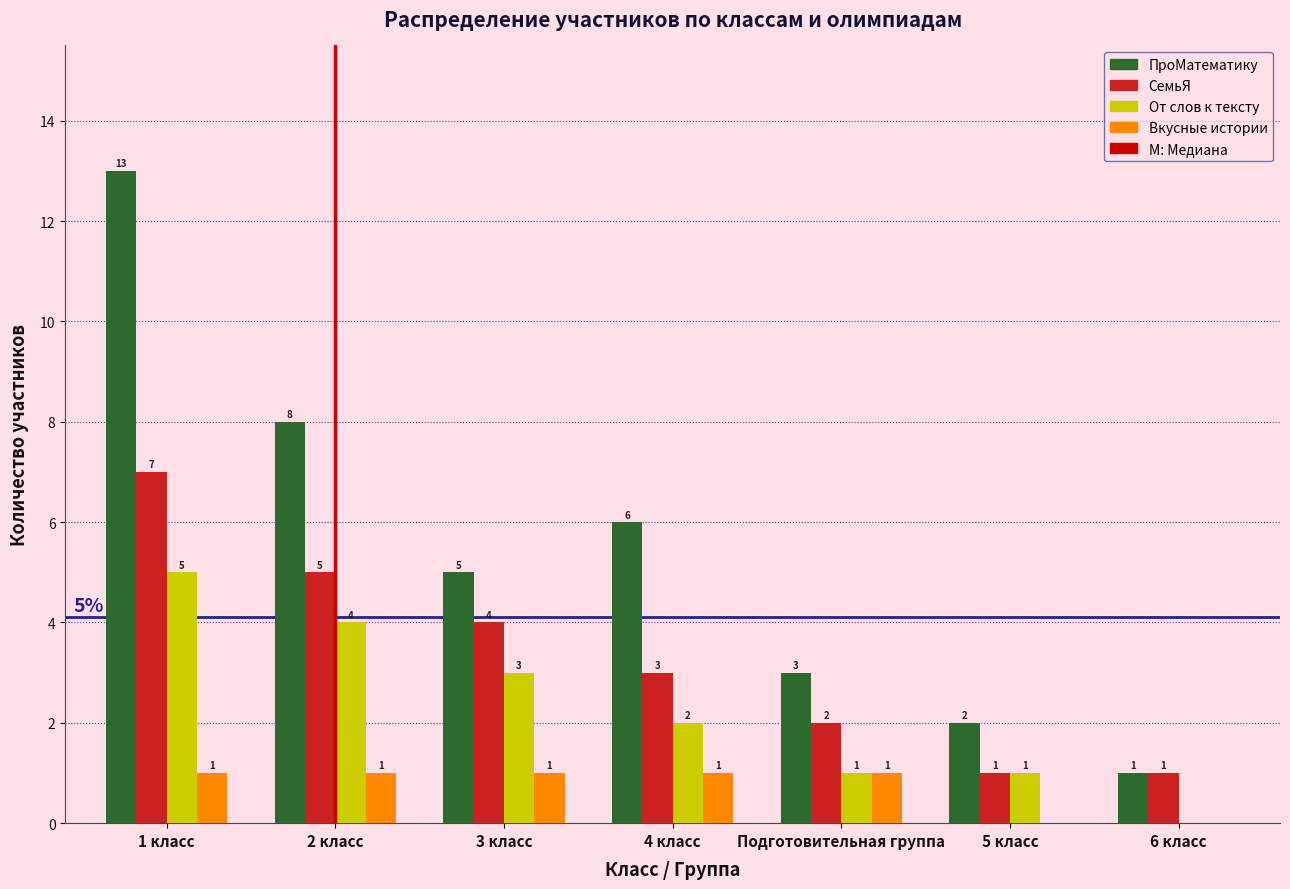

Reading right to left, what are all the values shown in this chart?

ПроМатематику: 6 класс=1	5 класс=2	Подготовительная группа=3	4 класс=6	3 класс=5	2 класс=8	1 класс=13
СемьЯ: 6 класс=1	5 класс=1	Подготовительная группа=2	4 класс=3	3 класс=4	2 класс=5	1 класс=7
От слов к тексту: 6 класс=0	5 класс=1	Подготовительная группа=1	4 класс=2	3 класс=3	2 класс=4	1 класс=5
Вкусные истории: 6 класс=0	5 класс=0	Подготовительная группа=1	4 класс=1	3 класс=1	2 класс=1	1 класс=1